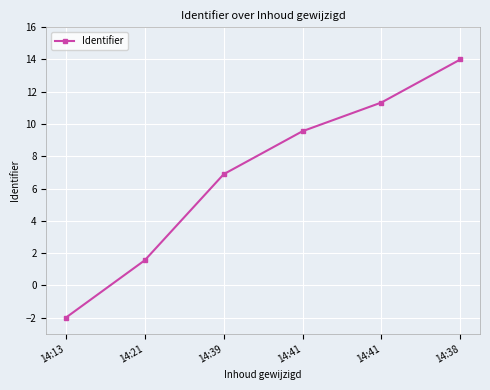

List the labels in order of value, largest first.

14:38, 14:41, 14:41, 14:39, 14:21, 14:13